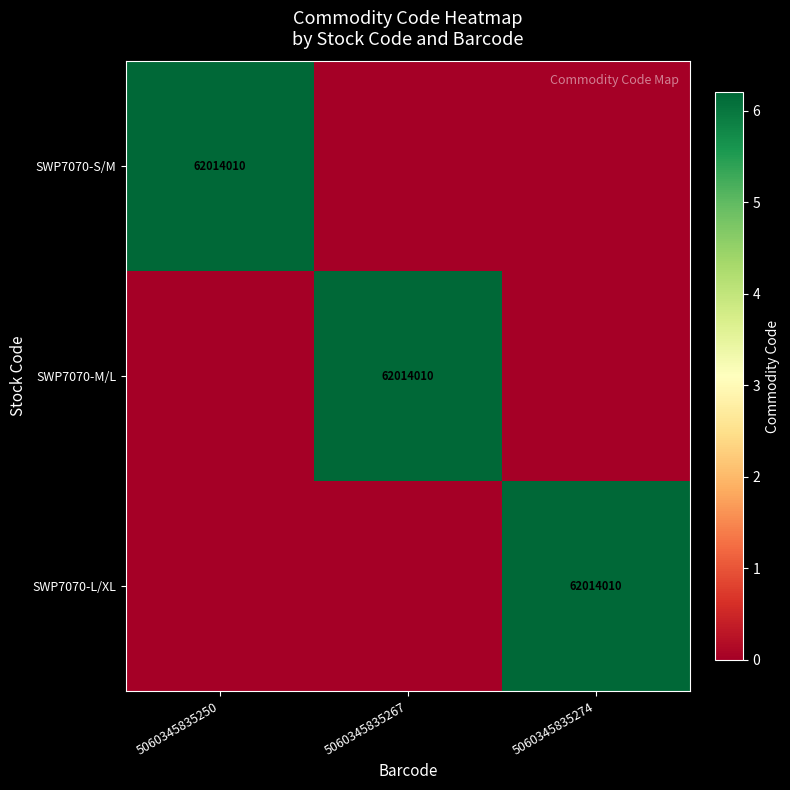

The value of SWP7070-L/XL at 5060345835274 is 62014010. True or false?

True